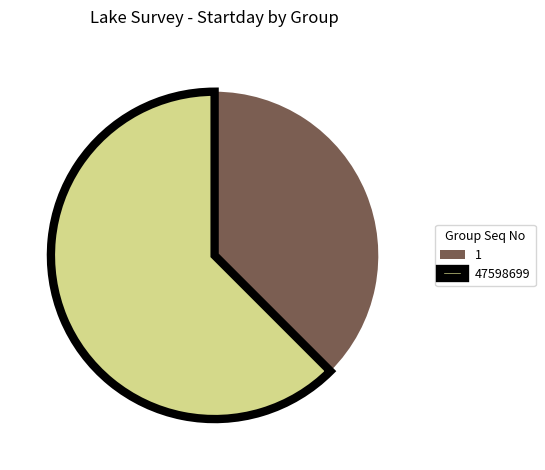

Is it true that 1 is 43% of the pie?

False